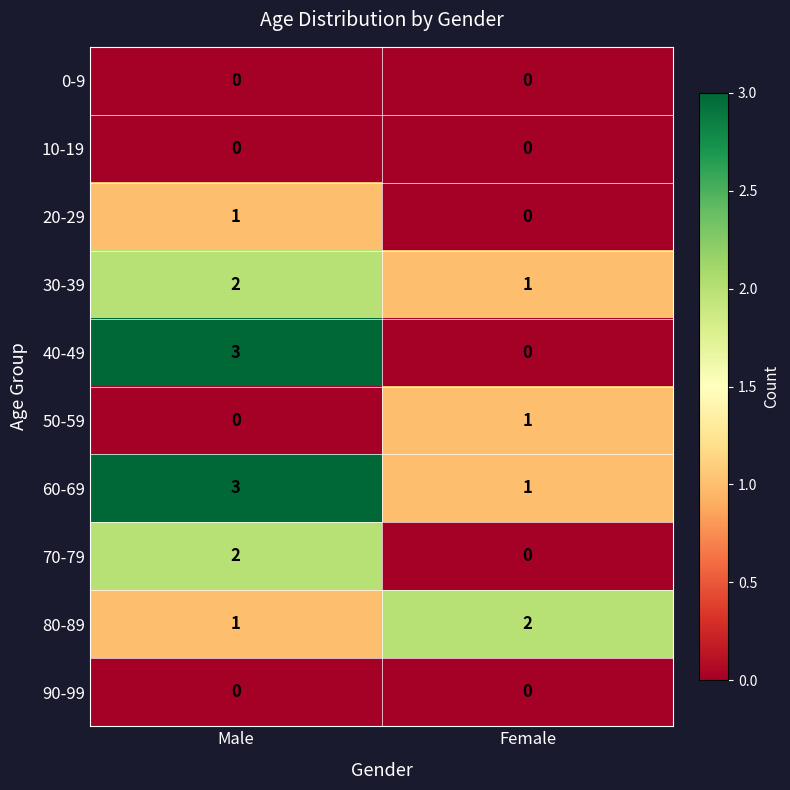

What is the sum of all 40-49 values?

3